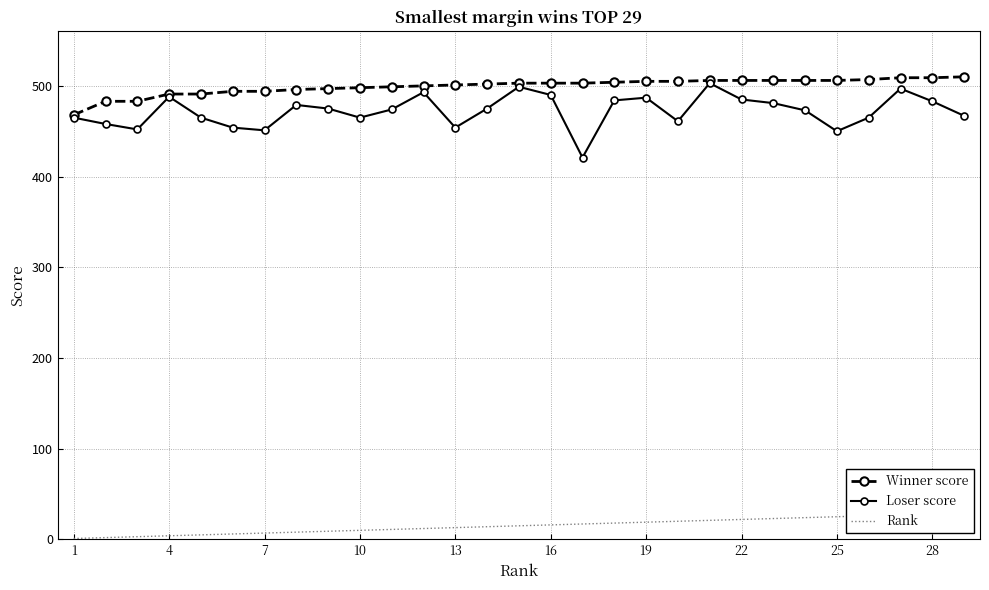

What is the sum of all Rank values?

435